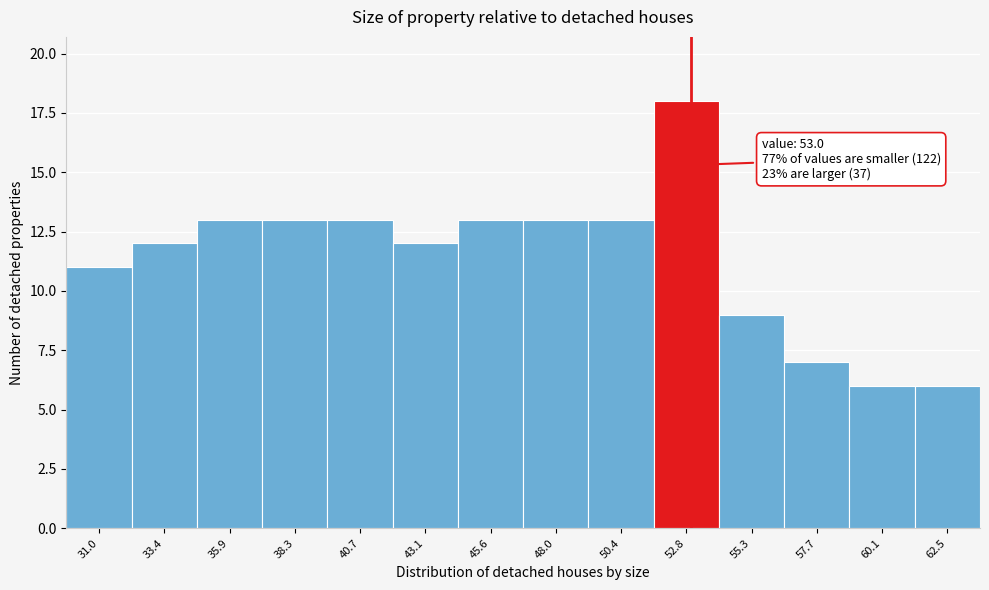

Over which range of the x-axis is the bar tallest?

51.5 to 54.0